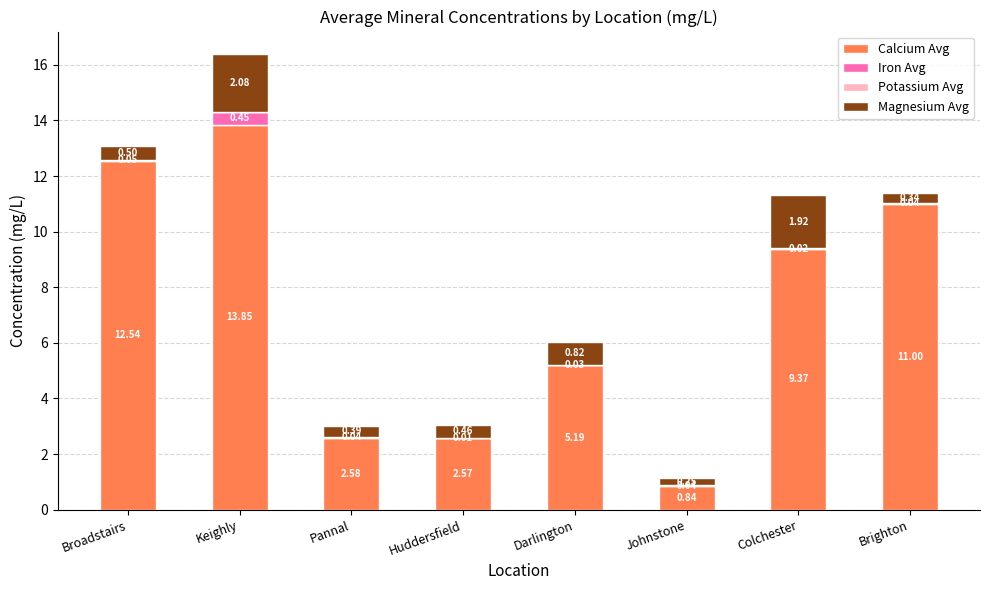

At which category is the sum across all series the highest?

Keighly